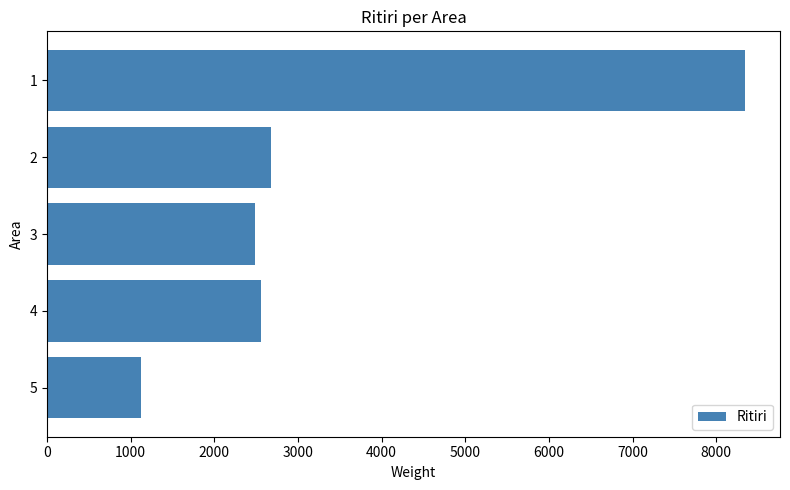

What is the value of the 4th bar from the top?

2554